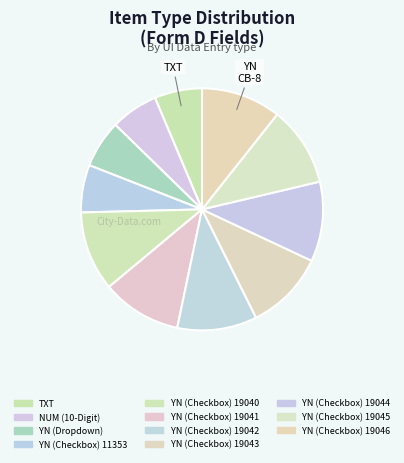

Which category has the smallest portion of the pie?

TXT